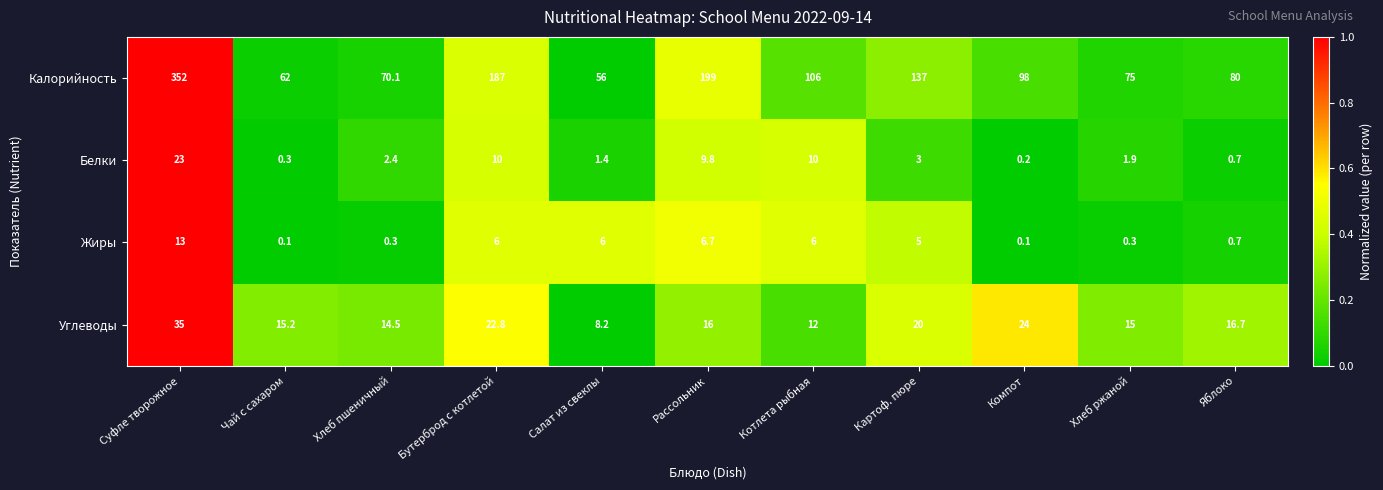

What value does the Жиры series have at Хлеб ржаной?

0.3